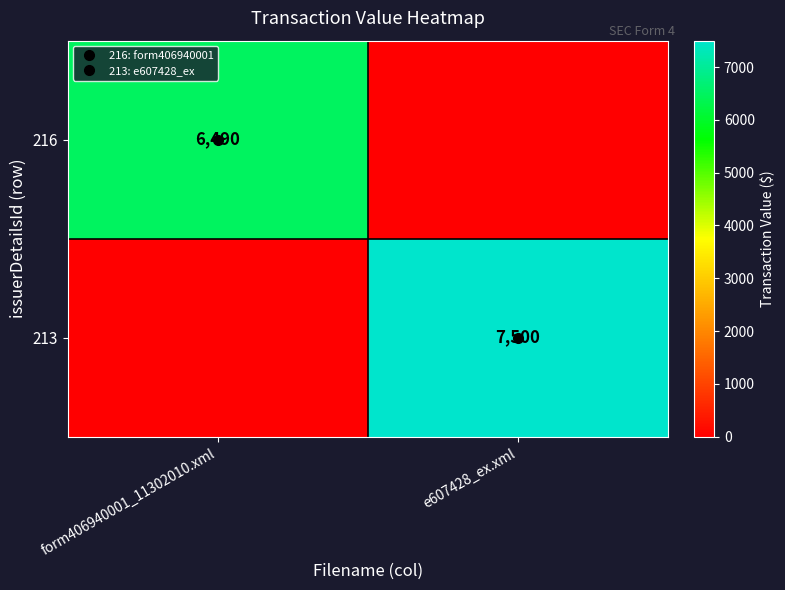

At which label does 216 reach its peak?

form406940001_11302010.xml